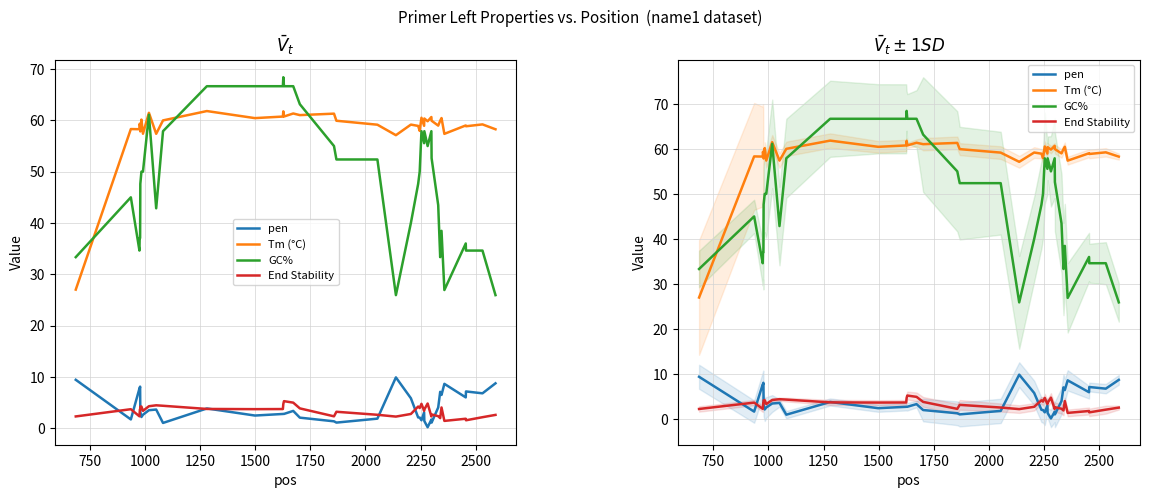

True or false: End Stability has a value of 4.4 at 2500.

False